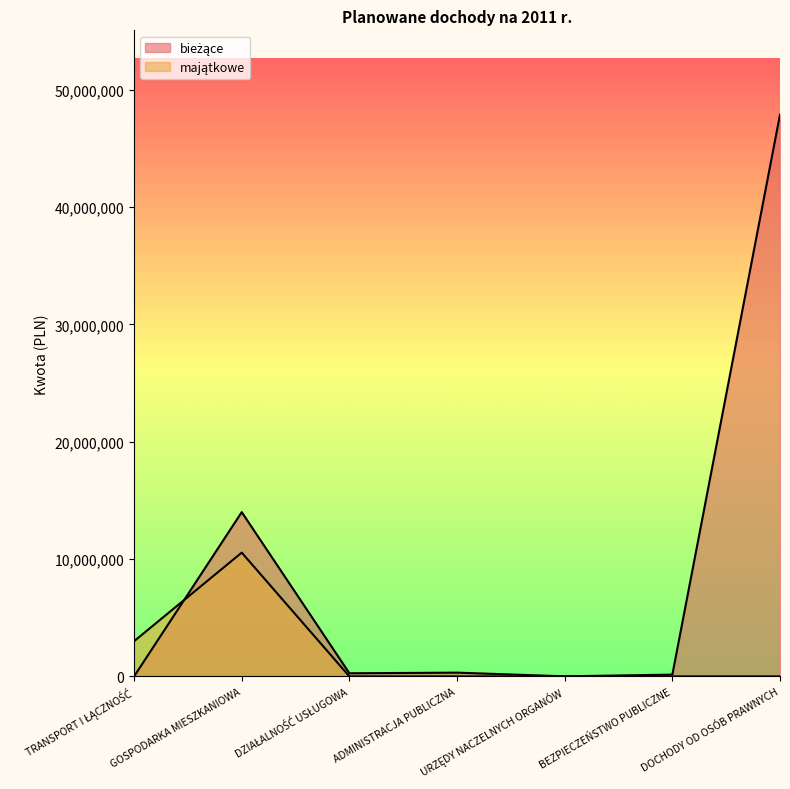

At which category is the sum across all series the highest?

DOCHODY OD OSÓB PRAWNYCH